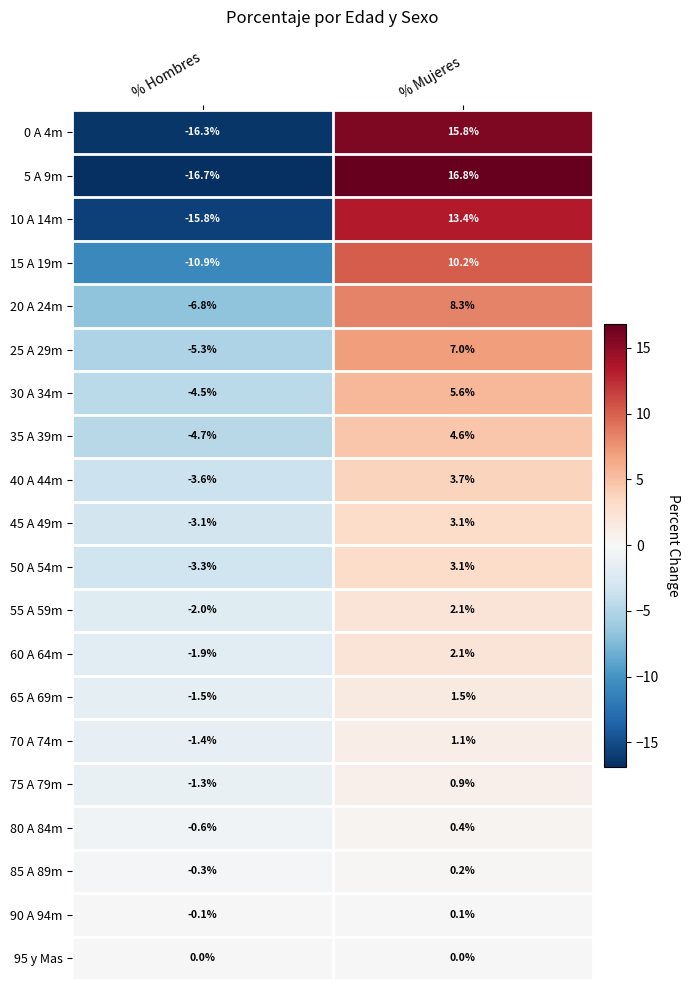

Is it true that 90 A 94m equals -0.1 at % Hombres?

True